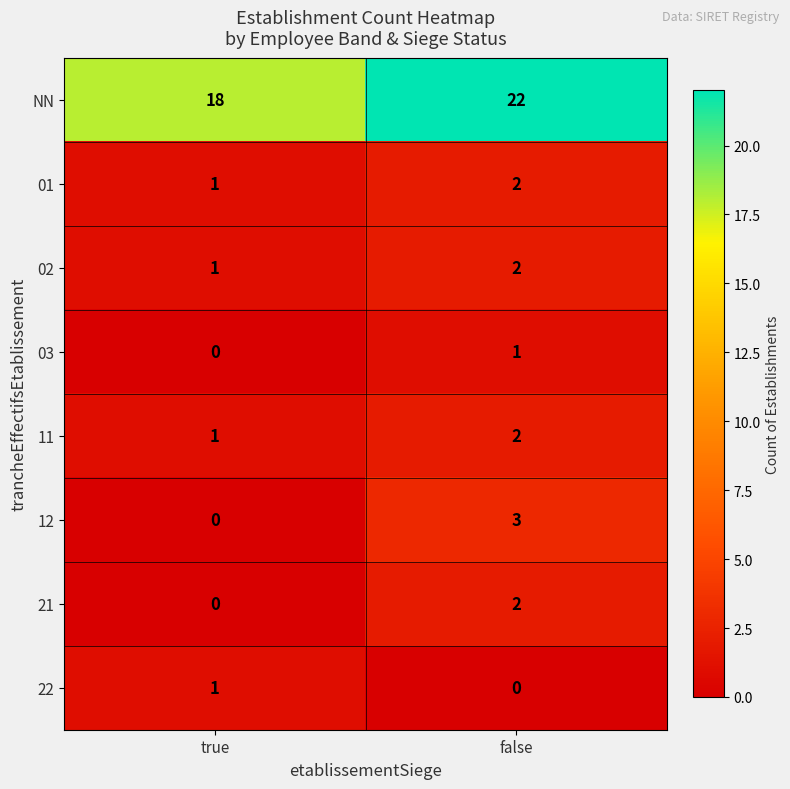

At which label is 12 closest to 1?

true